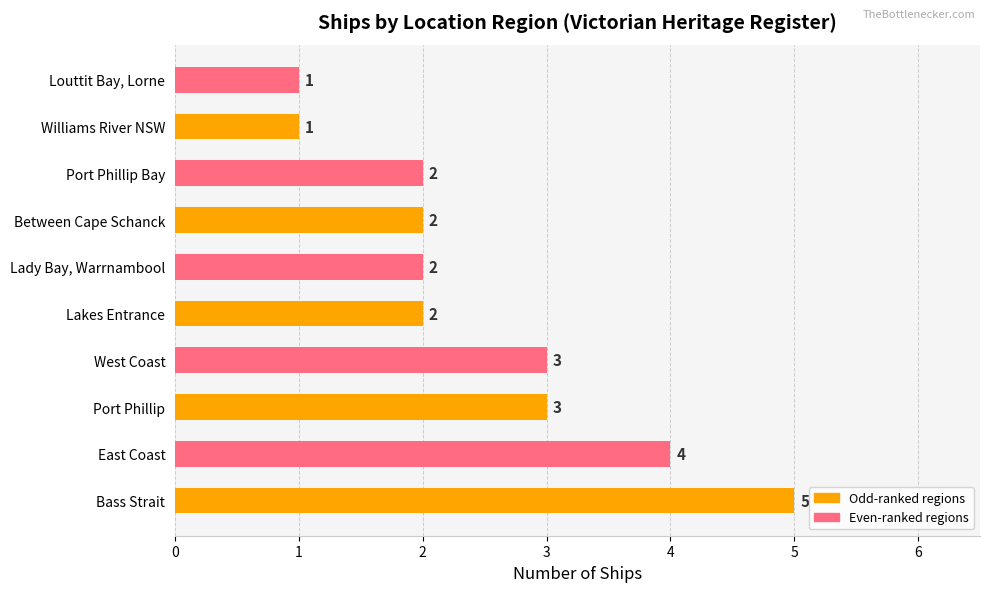

Is it true that the value at Port Phillip Bay is 4?

False